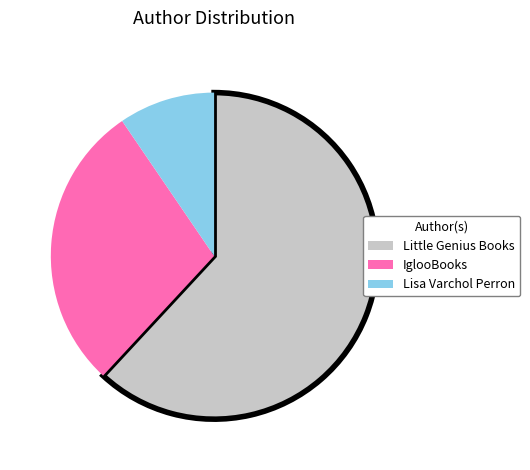

Count the number of slices in the pie.

3